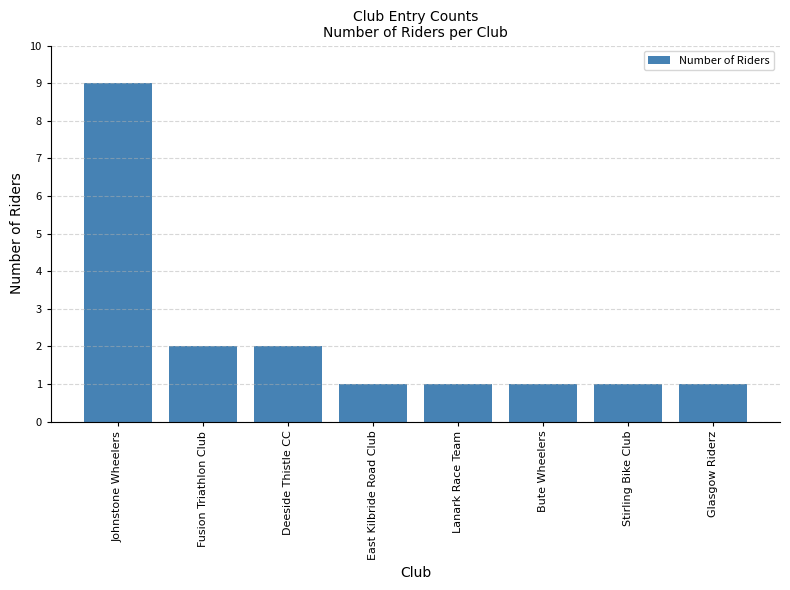

What is the change in value from Johnstone Wheelers to Glasgow Riderz?

-8